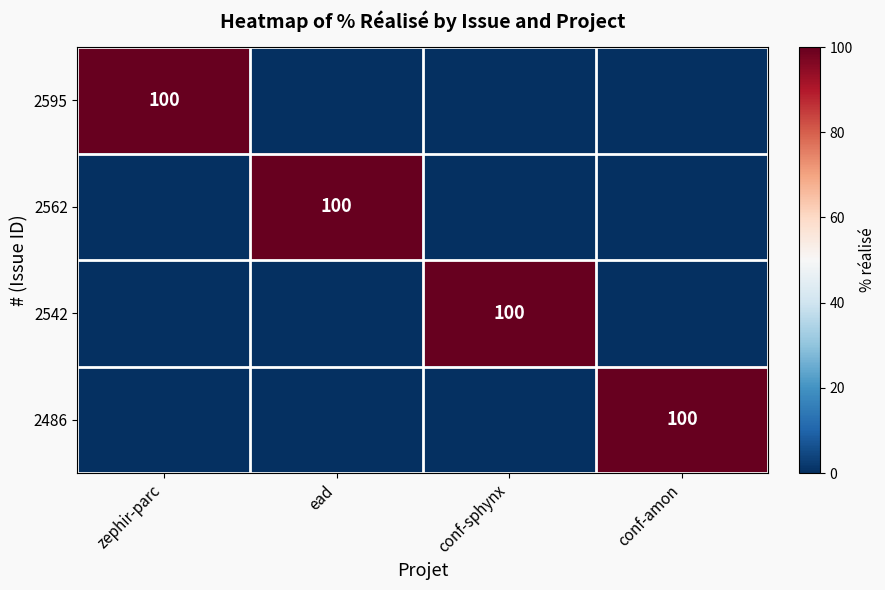

True or false: 2486 has a value of 100 at conf-amon.

True